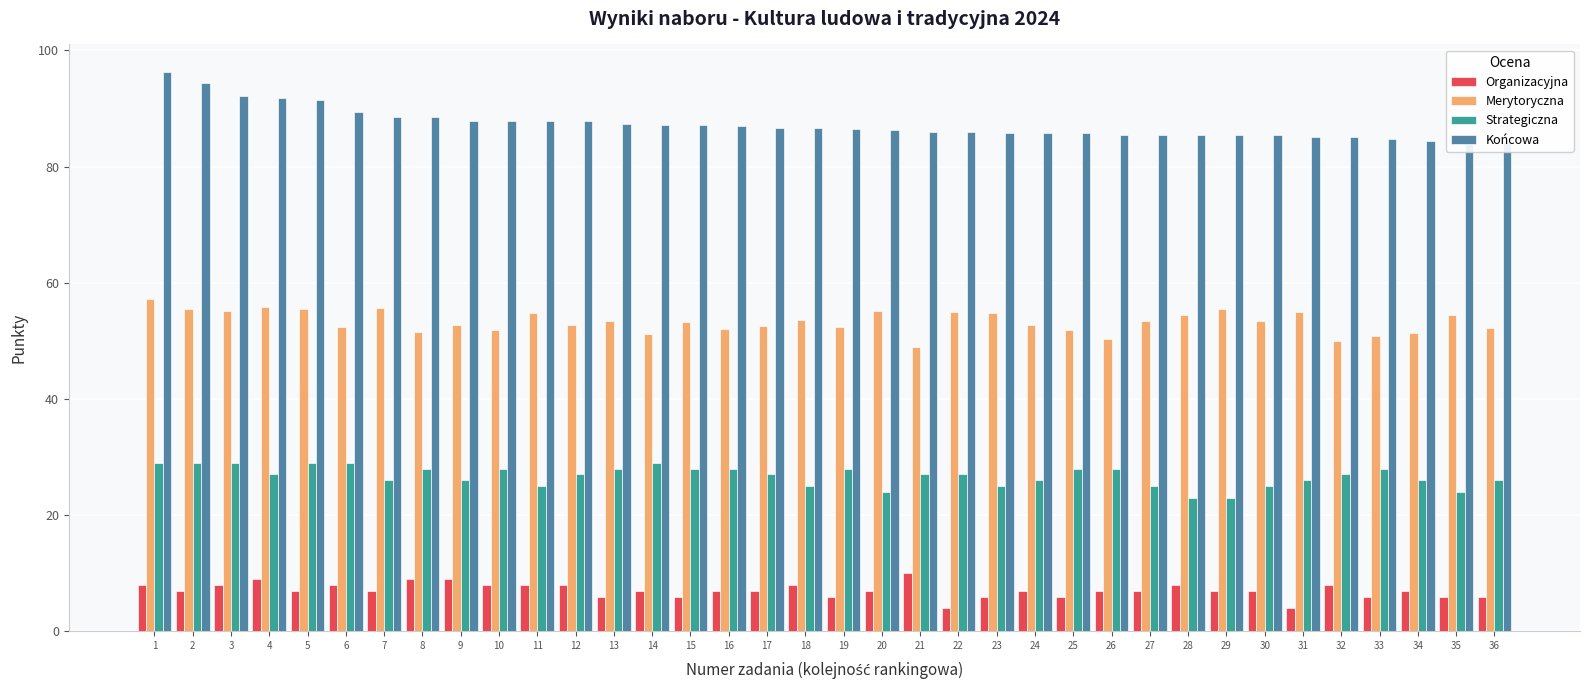

How many data points in Merytoryczna are less than 53?

17